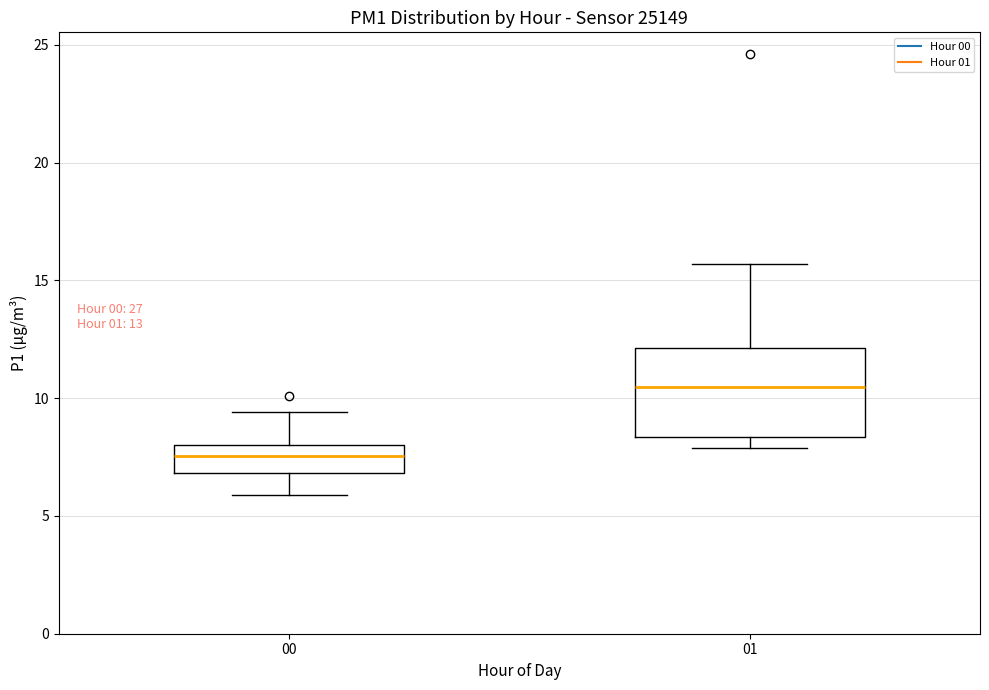

Comparing the boxes themselves (not the whiskers), which one is the tallest?

01